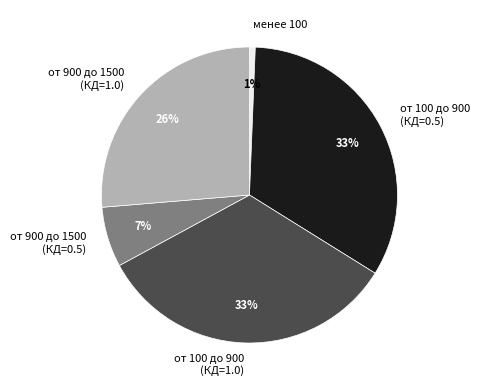

To the nearest percent, what is the difference between the от 900 до 1500 (КД=0.5) and менее 100 slice percentages?

6%